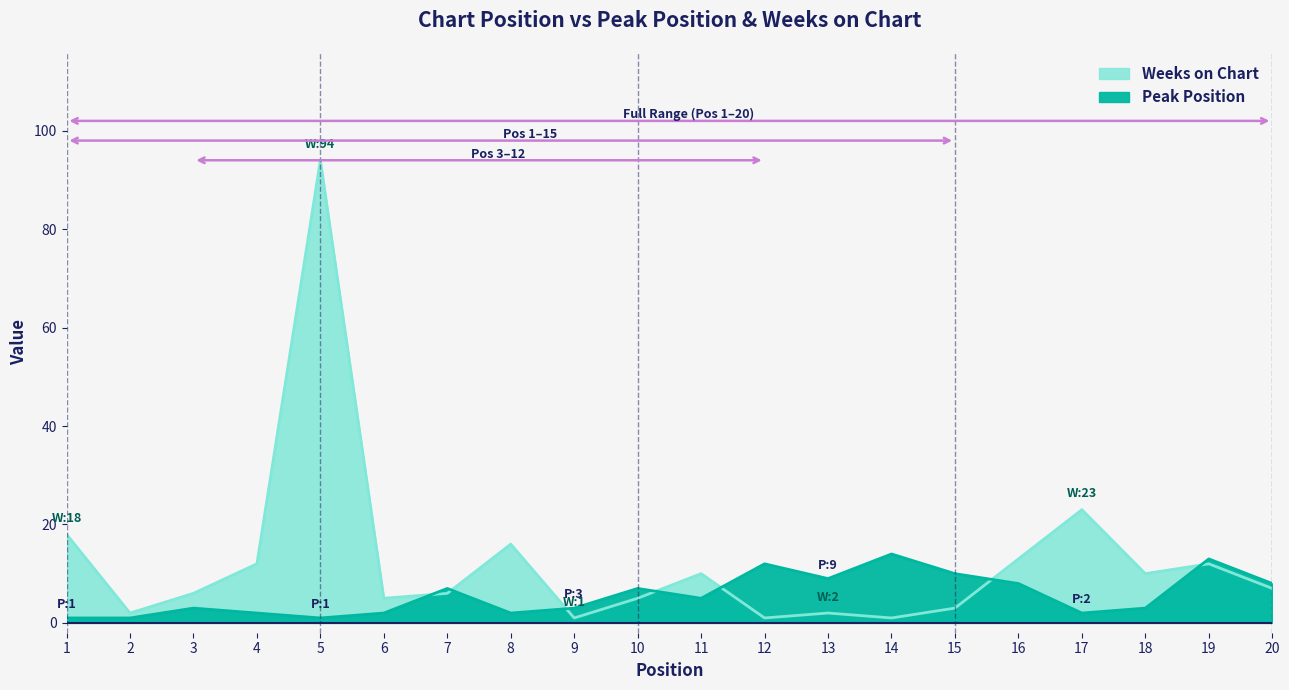

Which series has the largest total across all categories?

Weeks on Chart